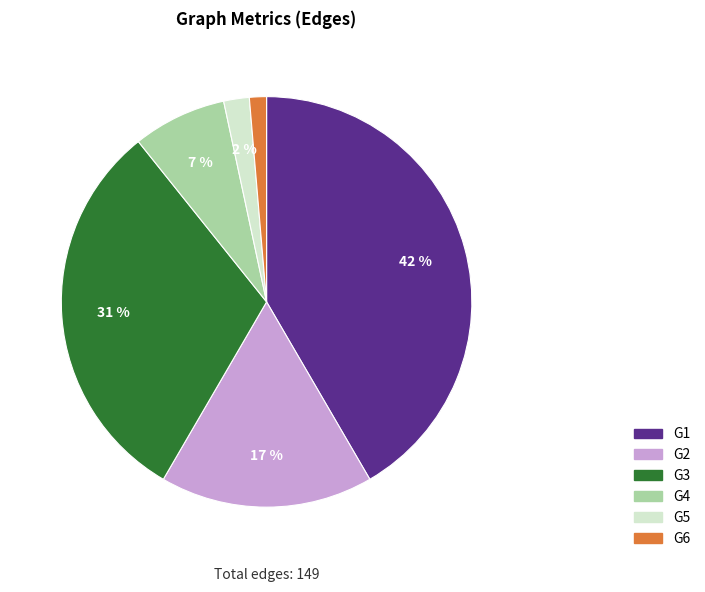

Rank the categories by value from highest to lowest.

G1, G3, G2, G4, G5, G6